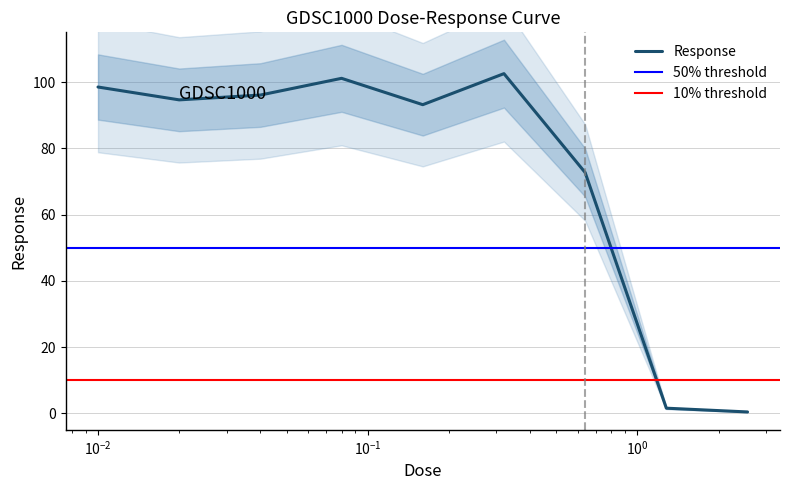

Is it true that the value at 0.02 is 34.7?

False